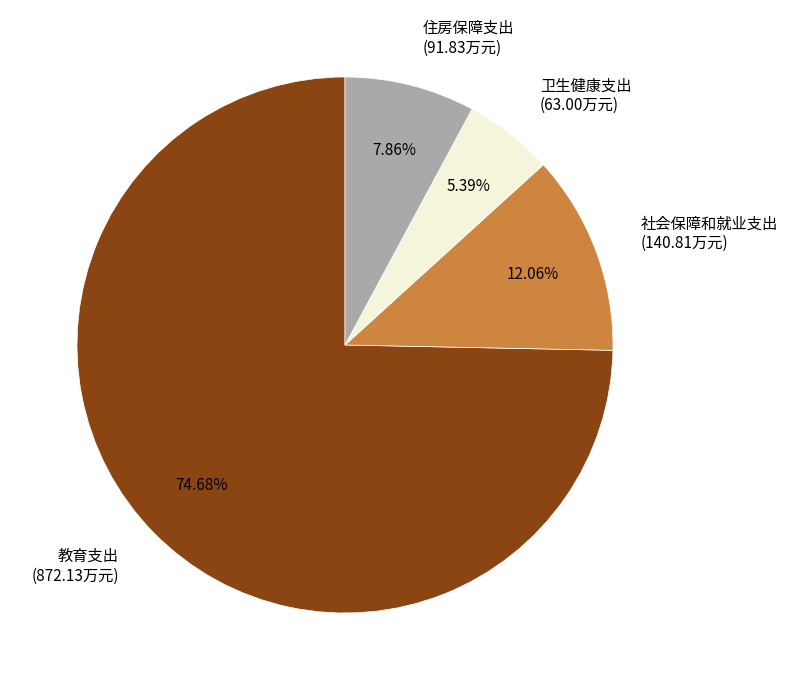

Combined, do 住房保障支出 and 社会保障和就业支出 account for over 50%?

No